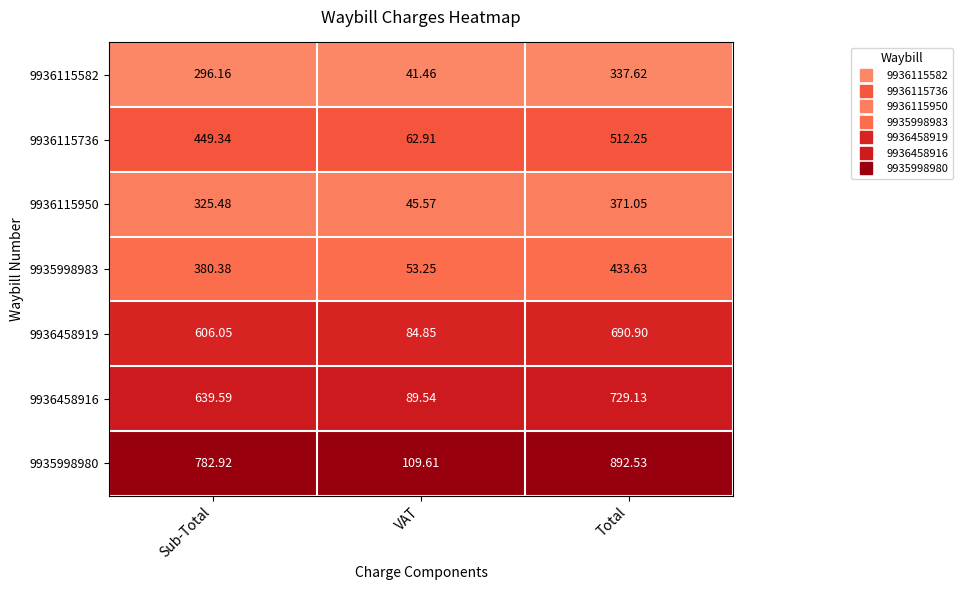

At which label is 9935998980 closest to 501?

Sub-Total